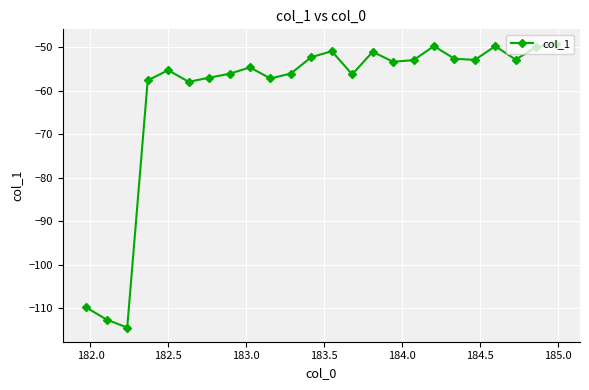

True or false: there are more than 0 points higher than both neighbors.

True